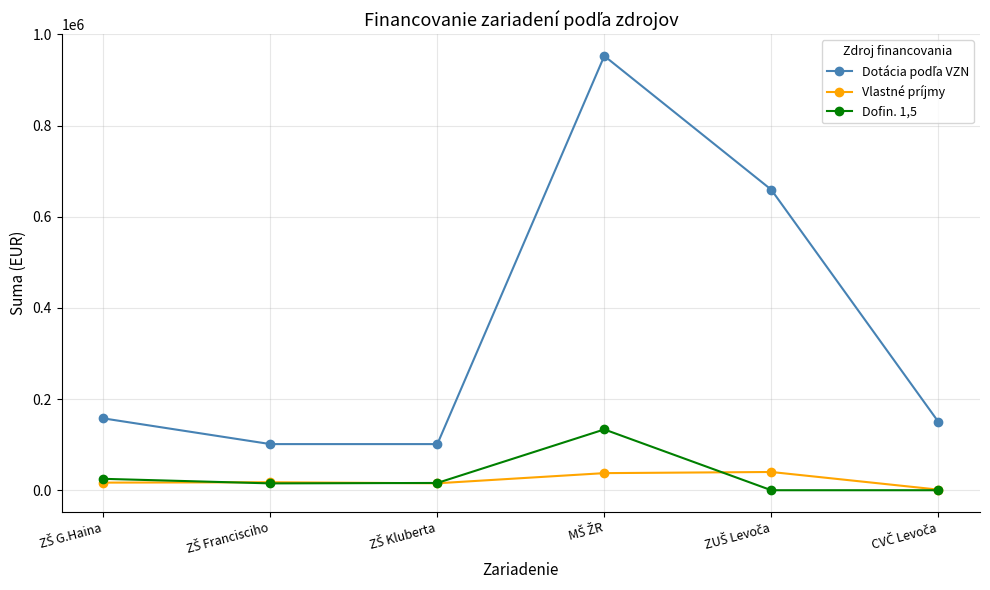

What is the greatest value displayed?

952551